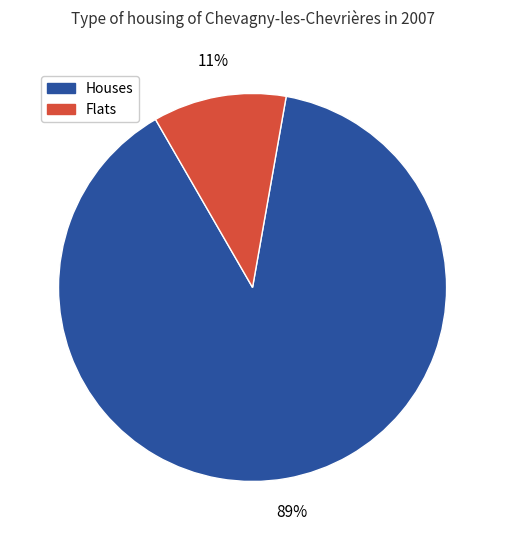

To the nearest percent, what is the average slice percentage?

50%